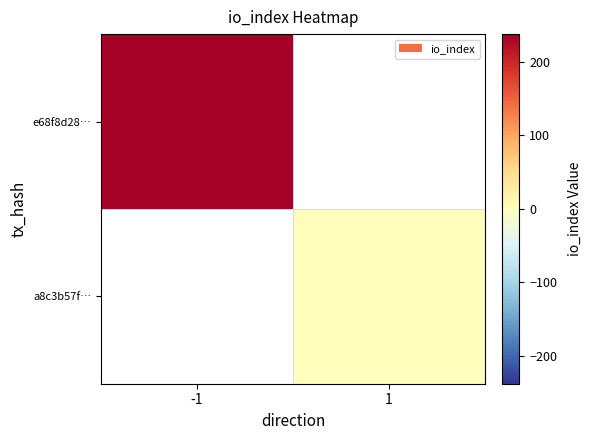

List the series in order of their overall mean, highest first.

e68f8d28…, a8c3b57f…